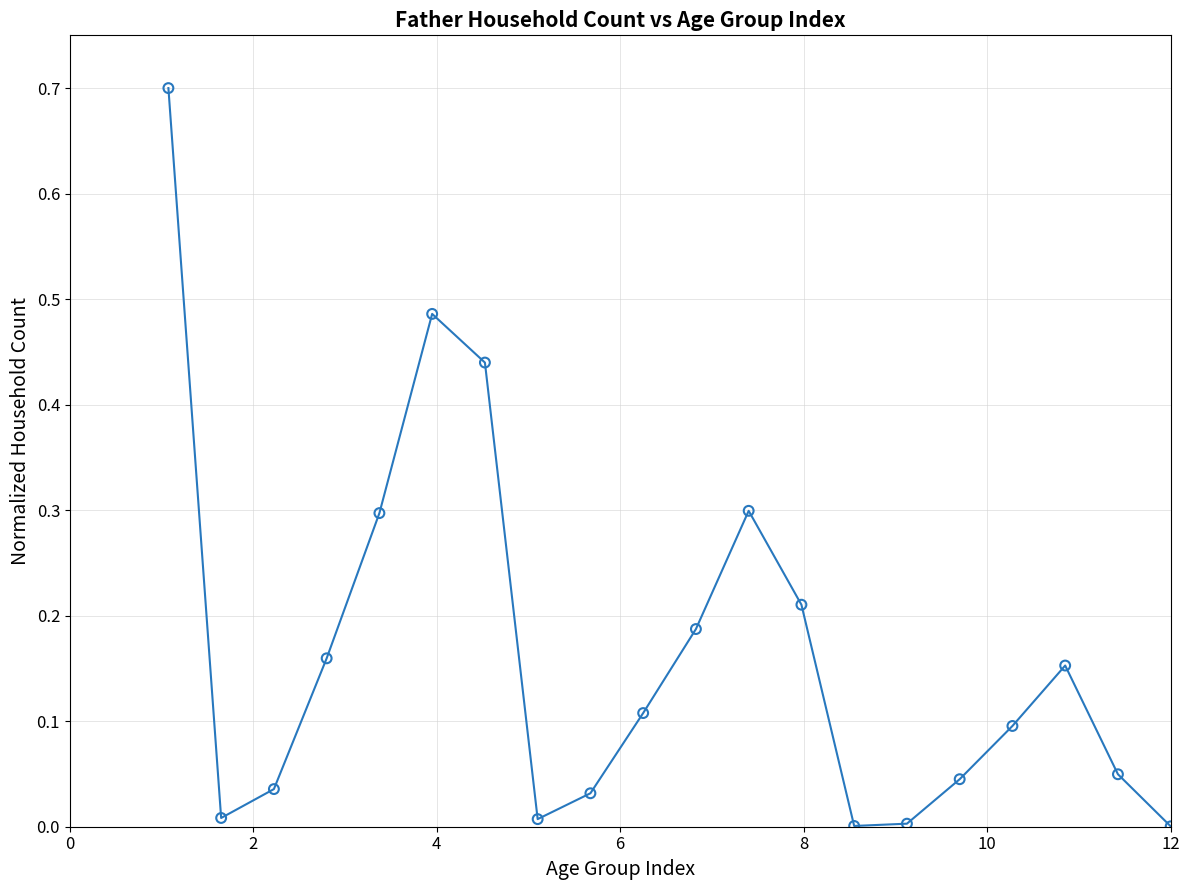

What is the difference between the maximum and minimum values?

0.7